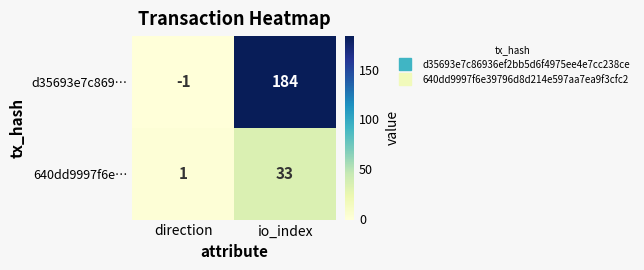

Which series has the largest total across all categories?

d35693e7c869…